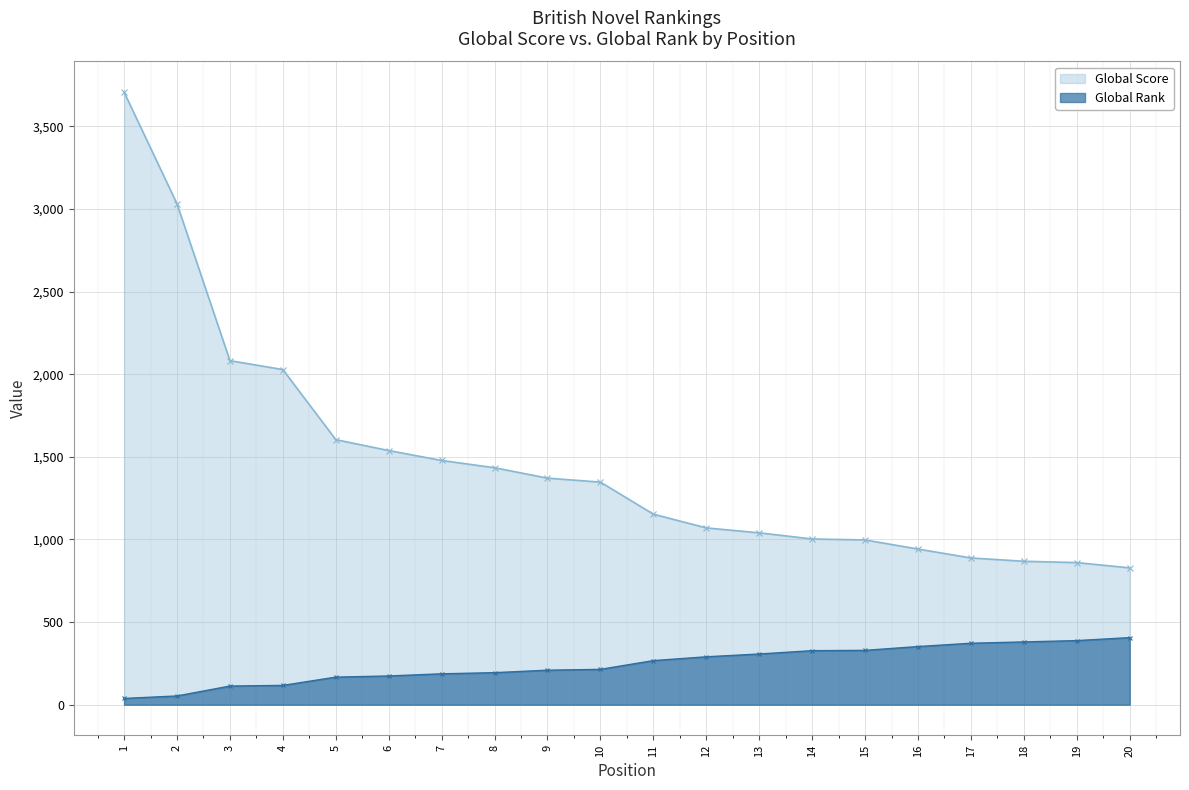

Count the number of categories in the chart.

20